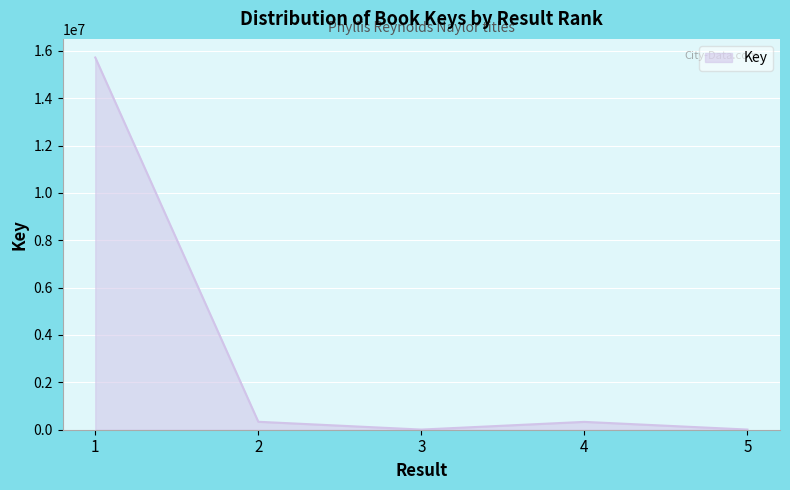

True or false: the data has more than 2 interior local peaks.

False